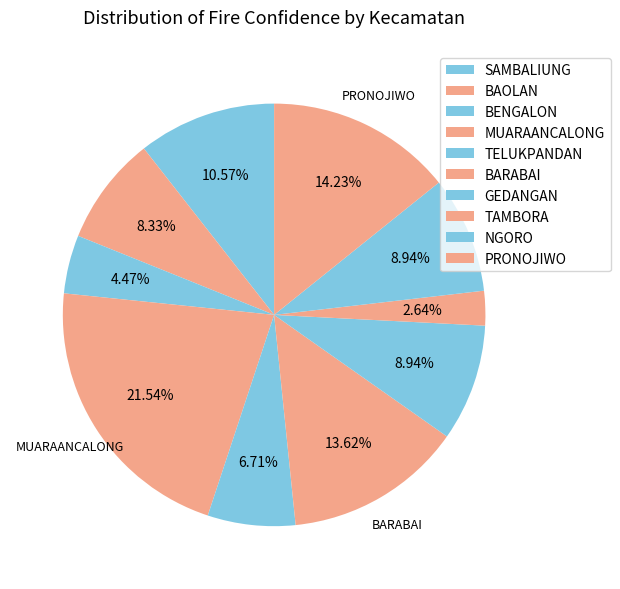

How many segments does this pie chart have?

10